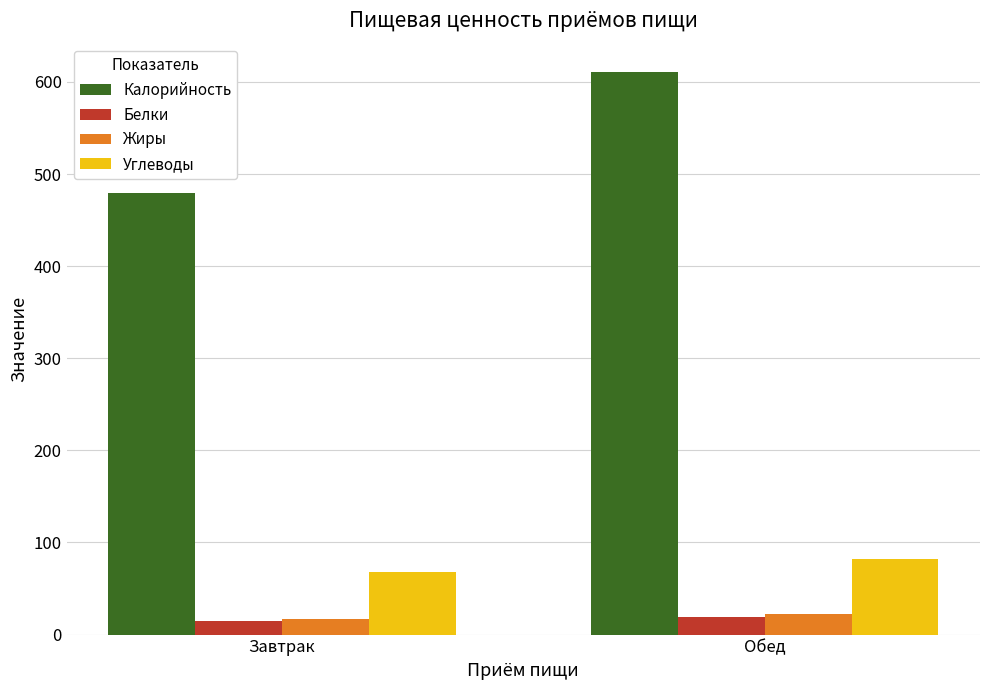

Which series changed the most between Завтрак and Обед?

Калорийность